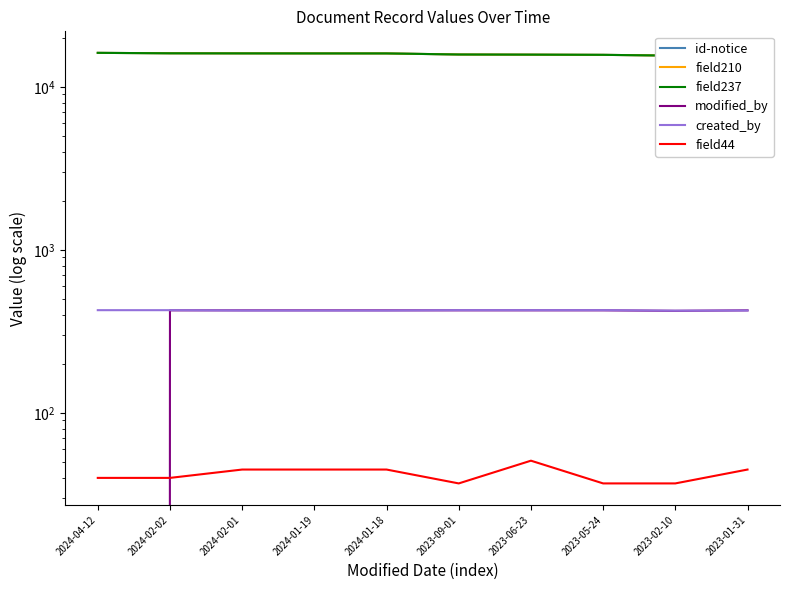

What is the sum of the field210 values at 2024-04-12 and 2023-09-01?

31927